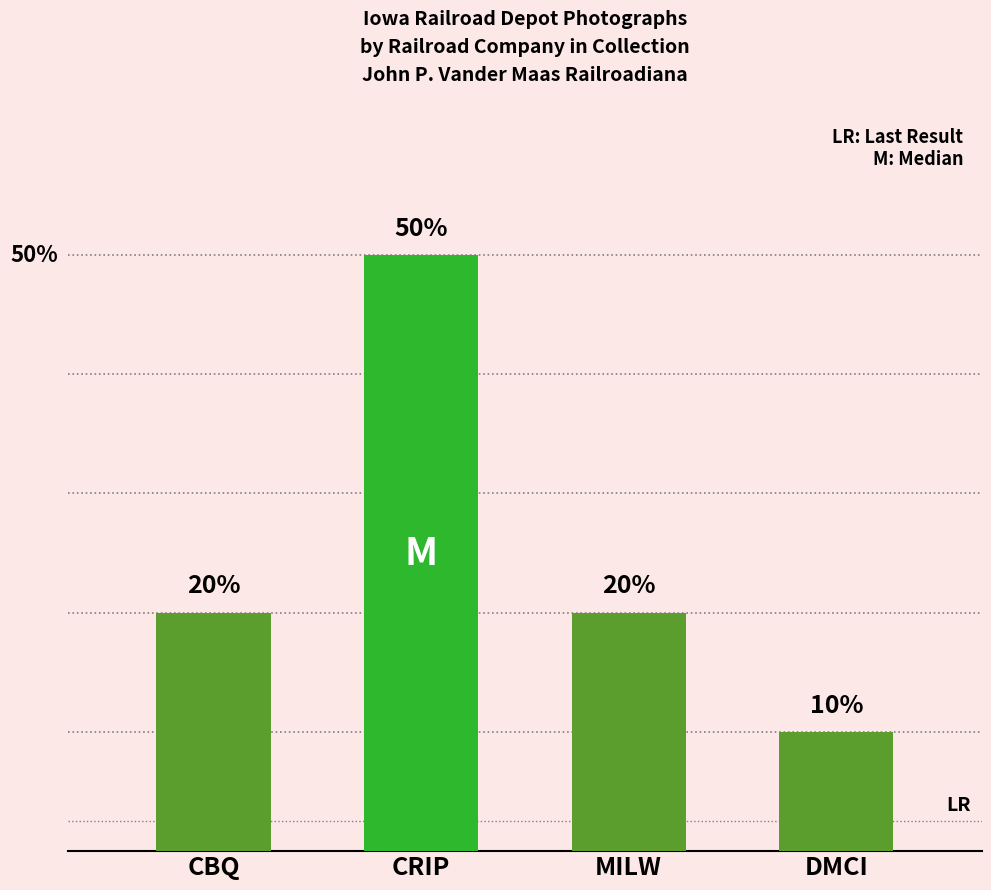

At which category does the chart reach its minimum across all series?

DMCI